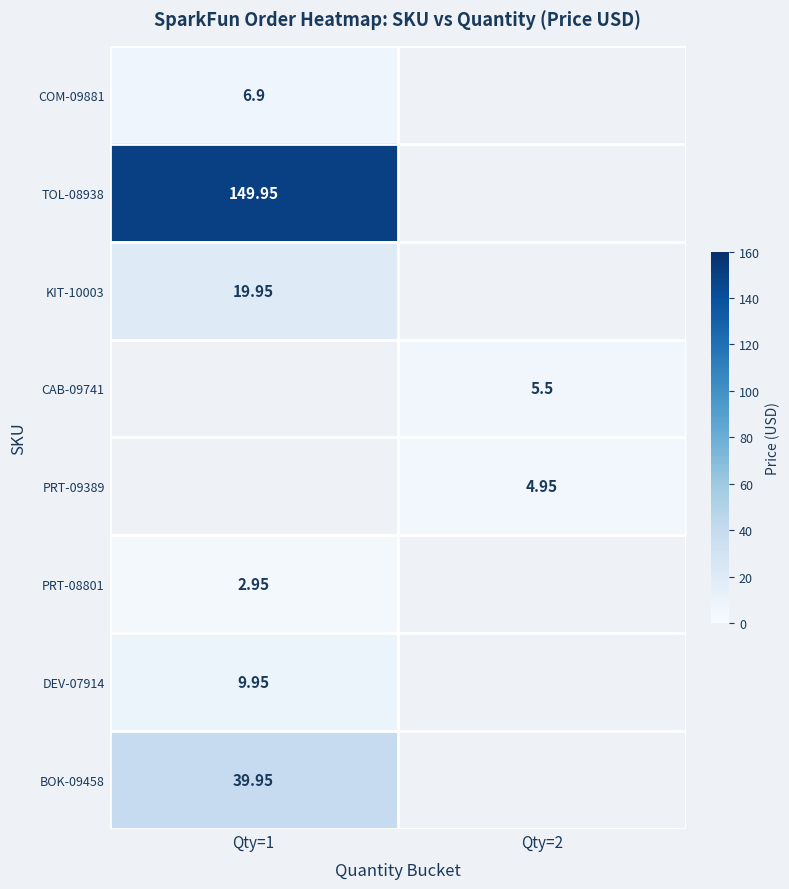

How many categories are shown in the chart?

2